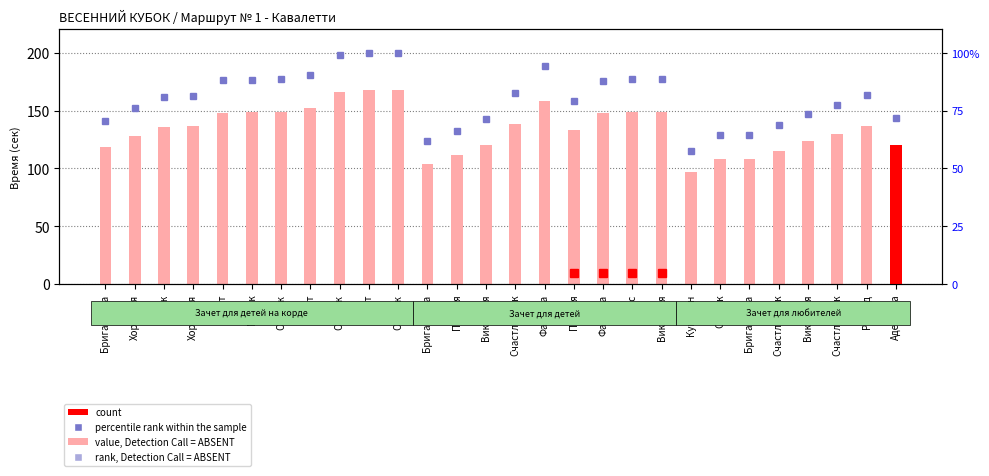

Rank the series by their maximum value, from highest to lowest.

value, Detection Call = ABSENT, percentile rank within the sample